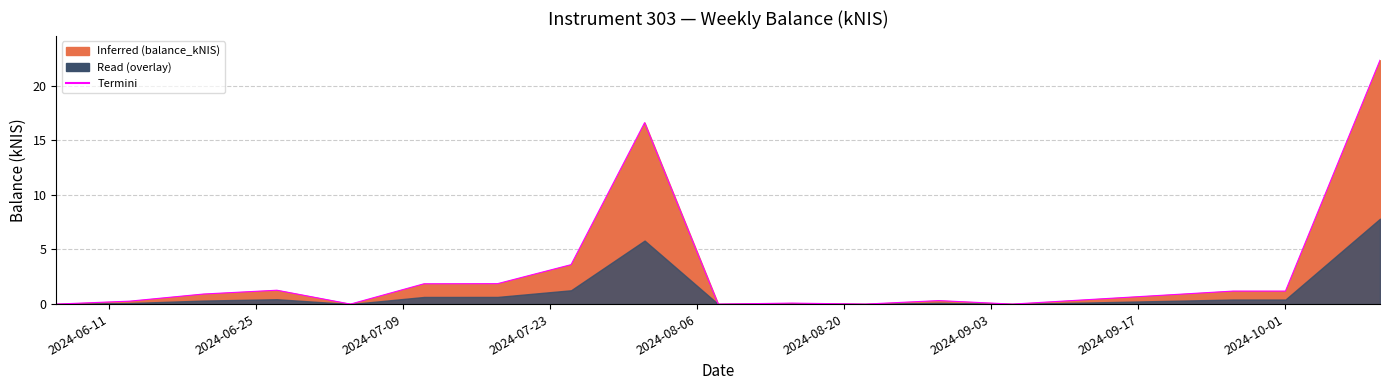

The chart shows a value of 1.9 at 2024-07-11. True or false?

True